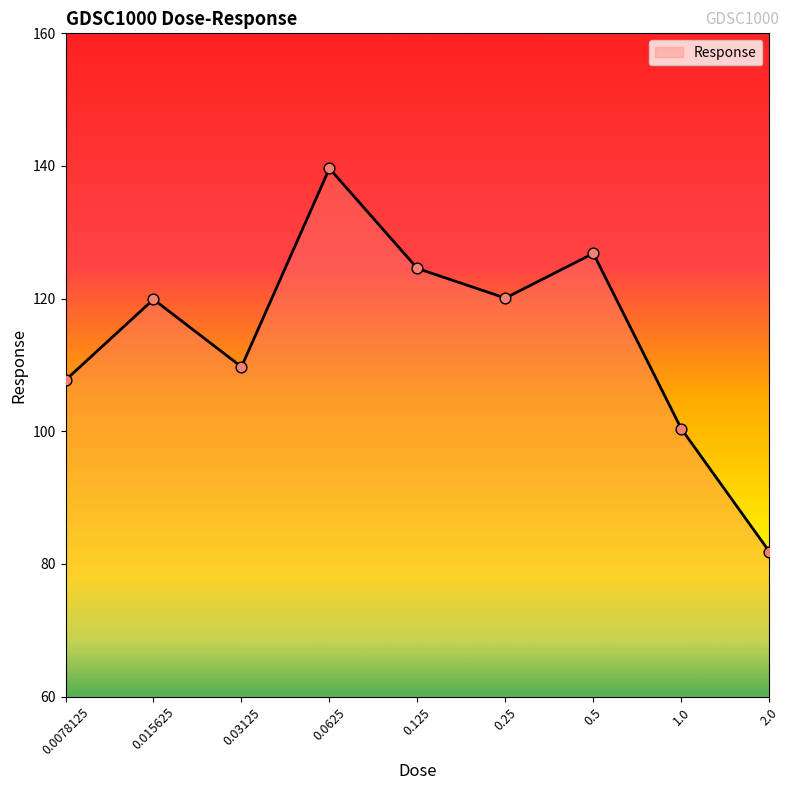

What is the difference between the maximum and minimum values?

57.8